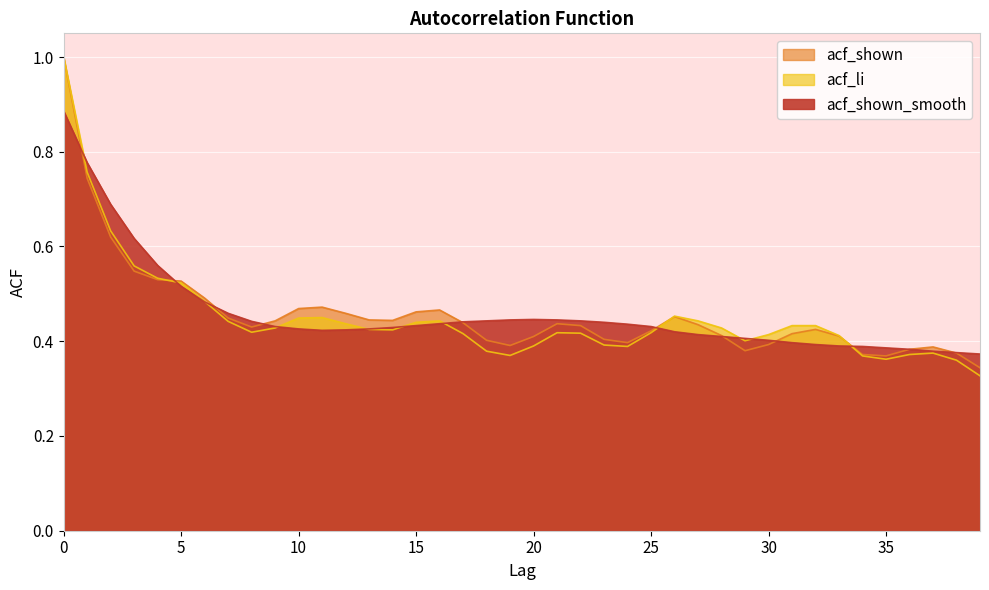

The value of acf_li at 28 is 0.7. True or false?

False